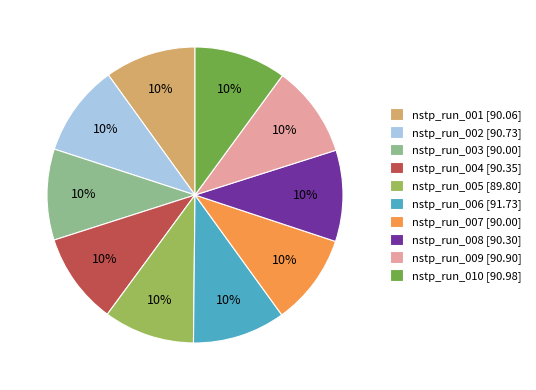

What percentage is the nstp_run_007 [90.00] slice, to the nearest percent?

10%